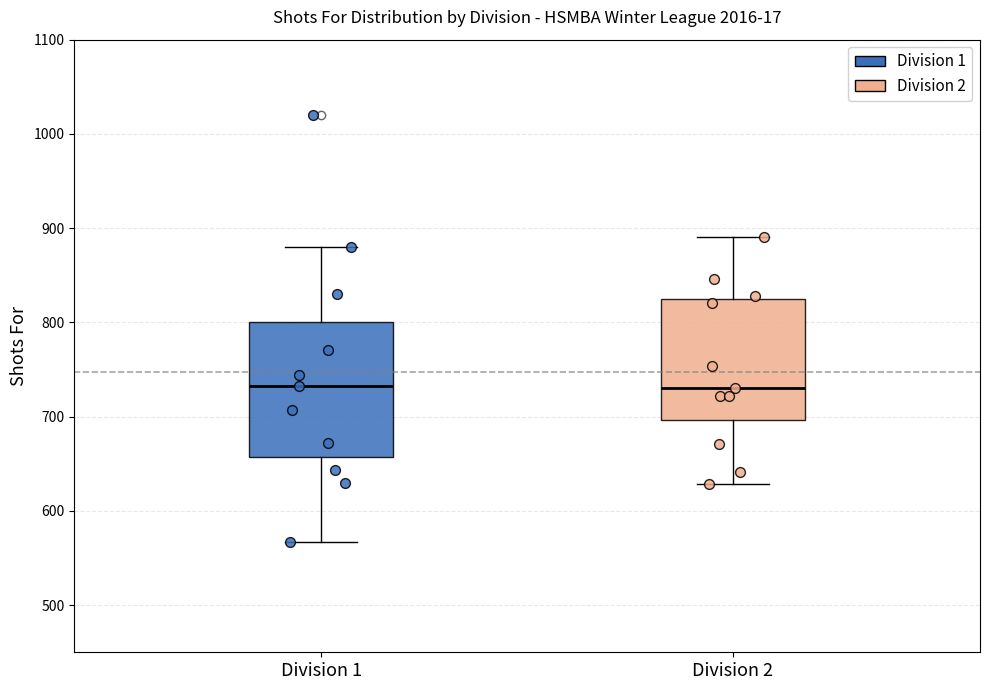

Reading left to right, read every box against the y-axis: the position of its median line, the range the box covers, and the ends of its whiskers. The values are not printed on the chart, so give them approximately, as read against the axis.

Division 1: median 730, box 660 to 800, whiskers 570 to 880
Division 2: median 730, box 700 to 820, whiskers 630 to 890